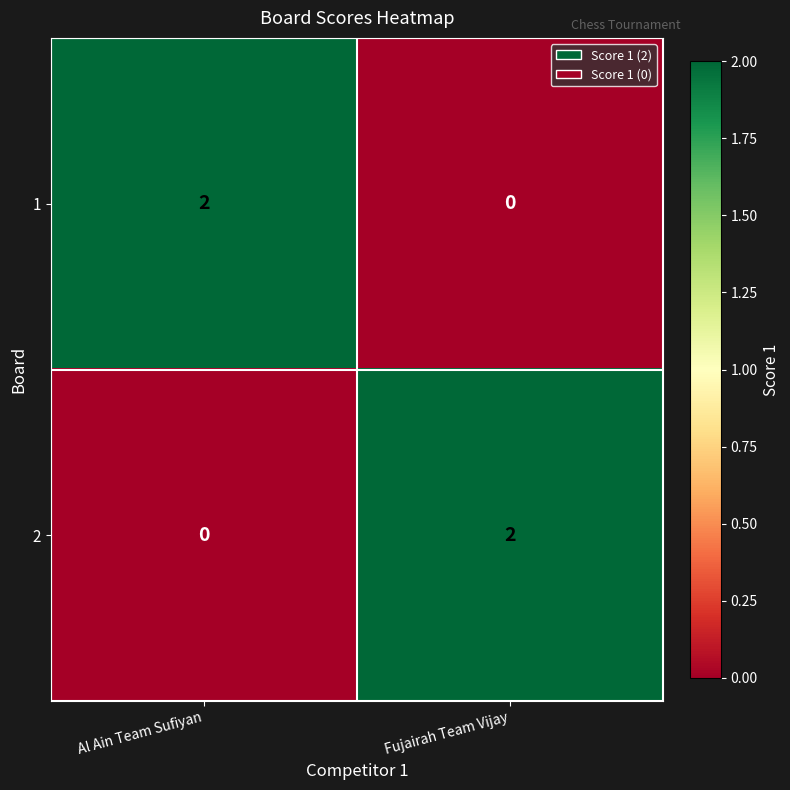

How many positive values does the 1 series have?

1